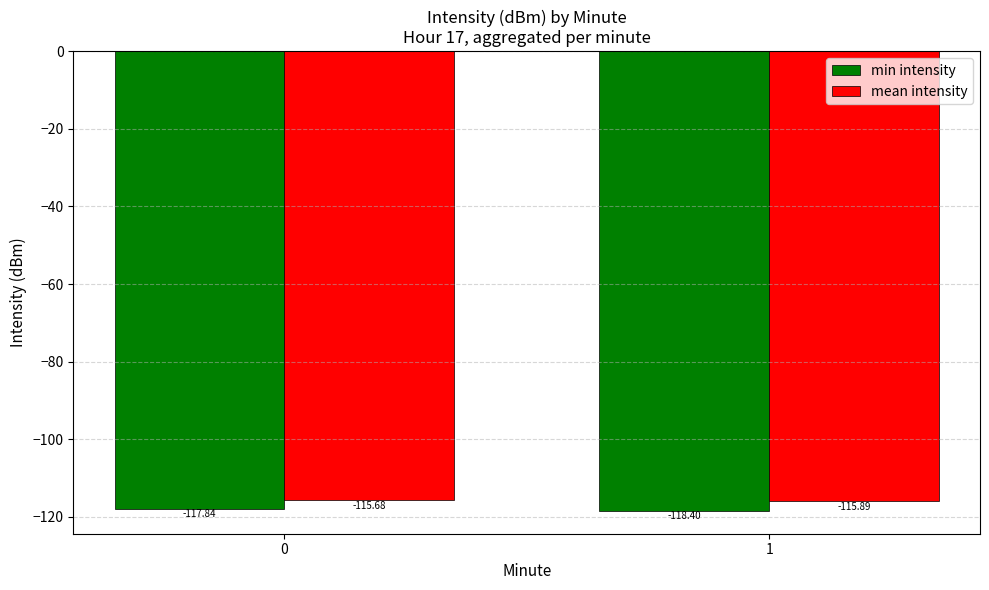

Which series has the largest total across all categories?

mean intensity